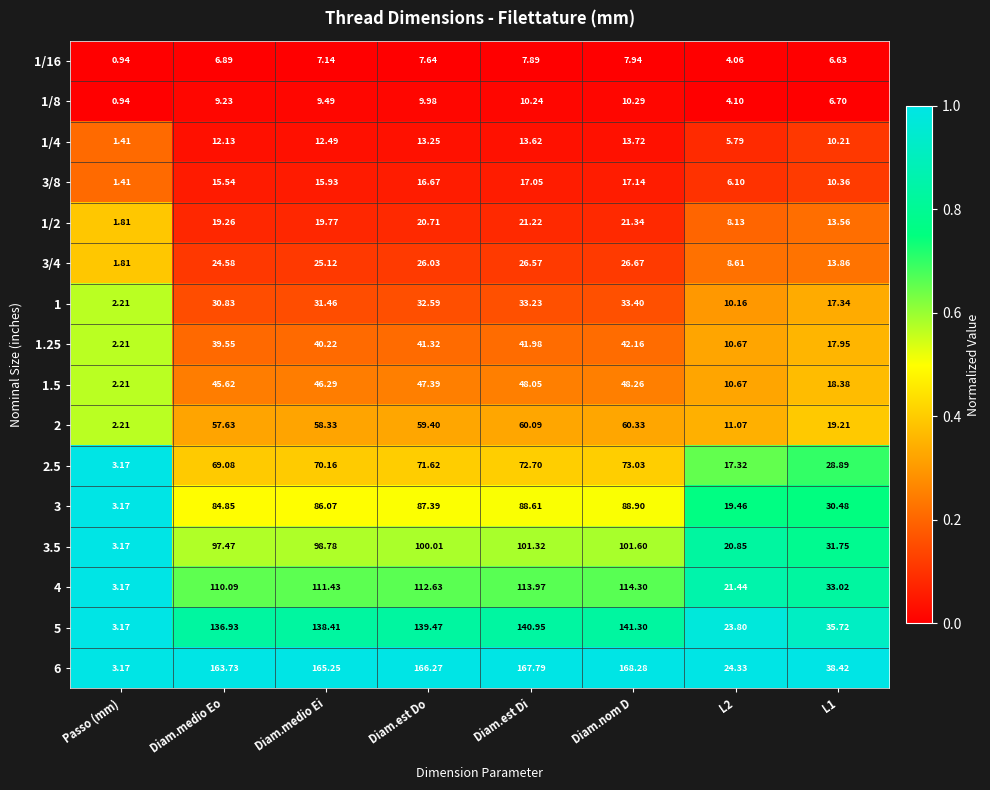

How many series are shown in this chart?

16